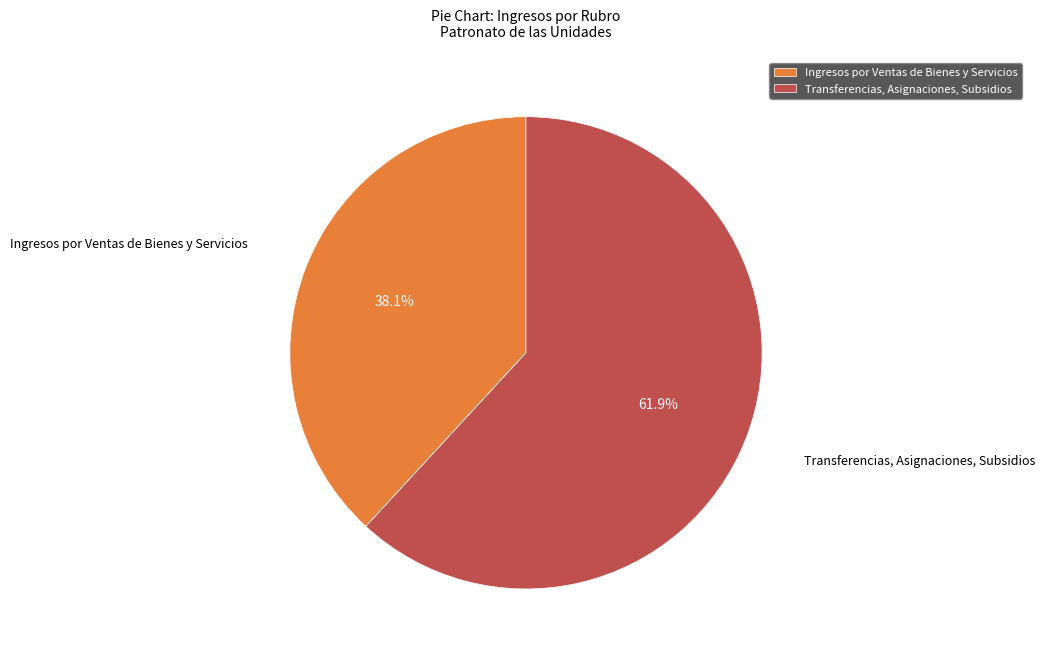

True or false: Ingresos por Ventas de Bienes y Servicios accounts for 38% of the total.

True